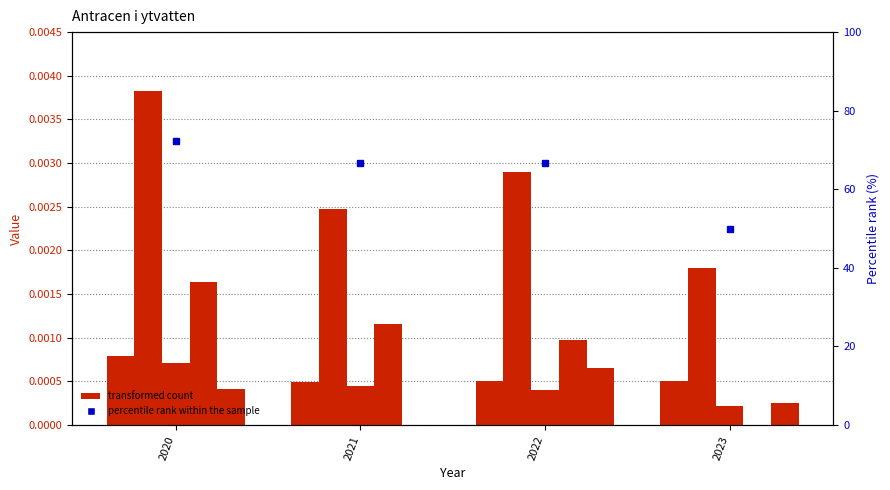

Which series has the widest spread of values?

percentile rank within the sample